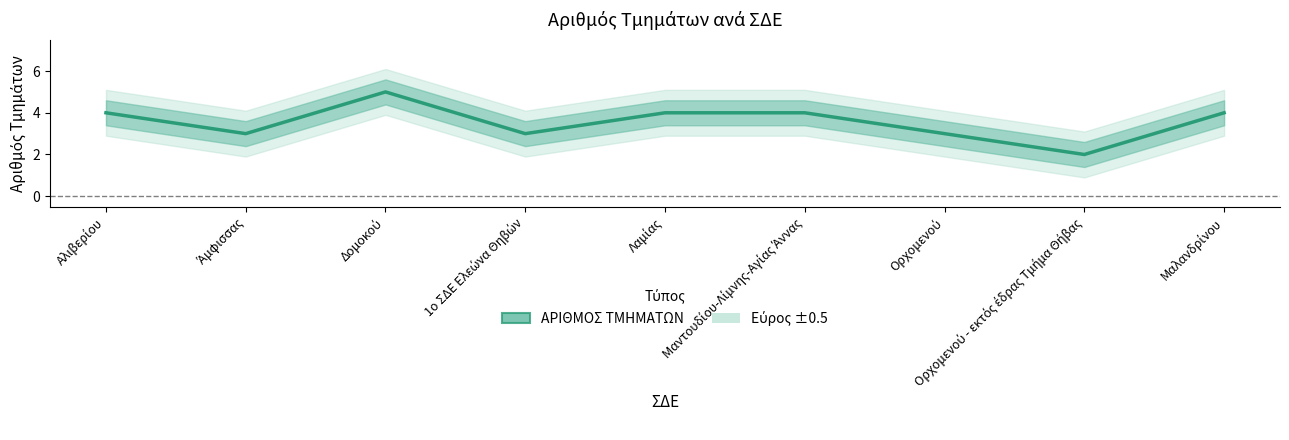

What is the difference between the maximum and minimum values?

3